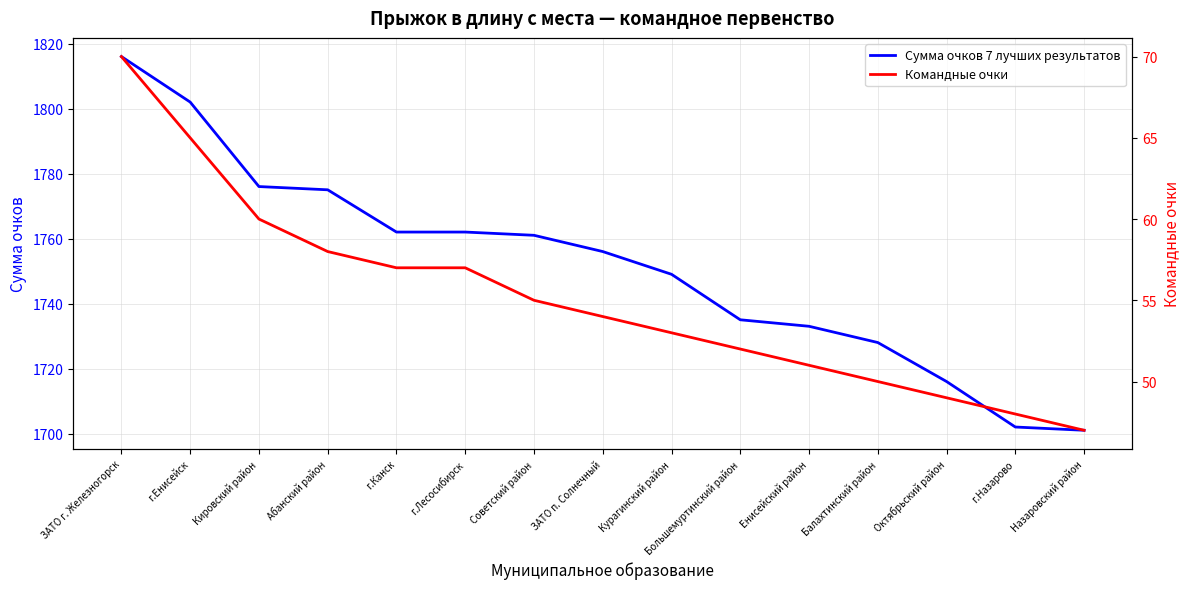

Reading left to right, transcribe all the data shown in this chart.

Сумма очков 7 лучших результатов: 1816	1802	1776	1775	1762	1762	1761	1756	1749	1735	1733	1728	1716	1702	1701
Командные очки: 70	65	60	58	57	57	55	54	53	52	51	50	49	48	47